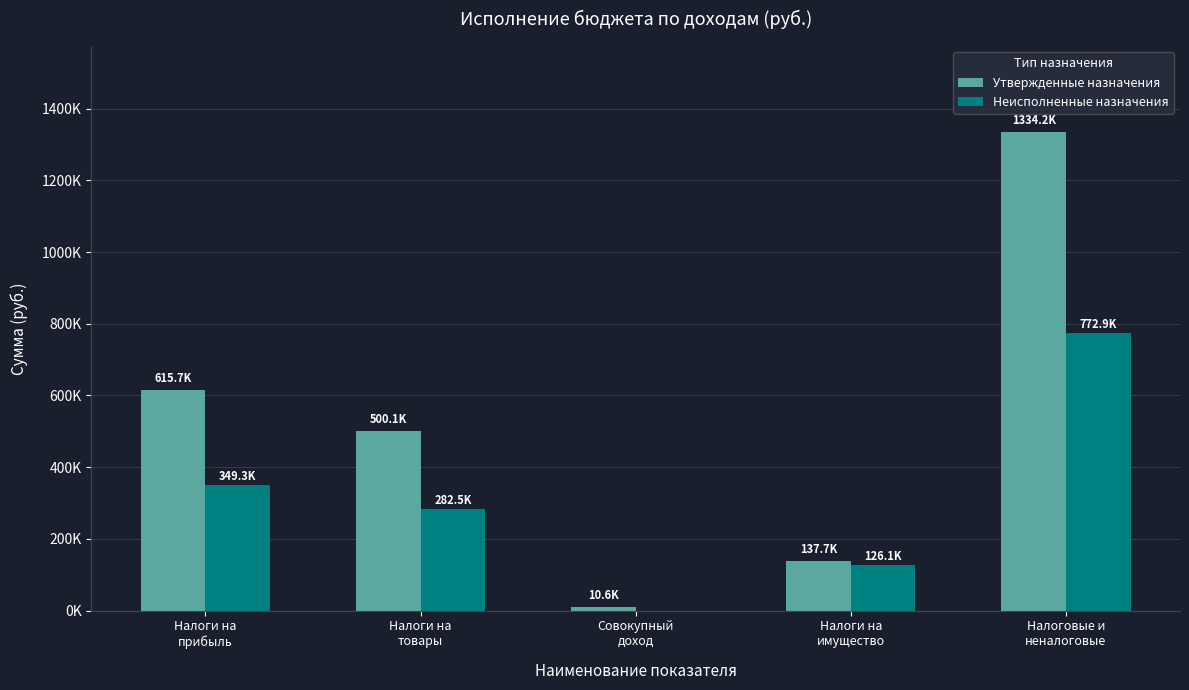

What are all the series names shown in the legend?

Утвержденные назначения, Неисполненные назначения